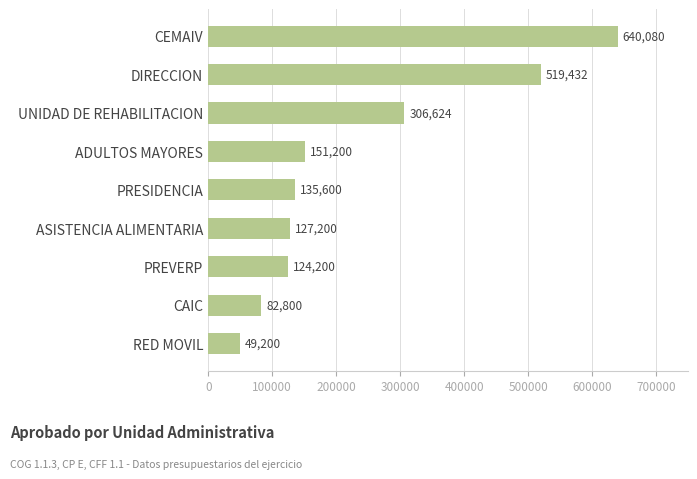

What is the difference between the maximum and minimum values?

590880